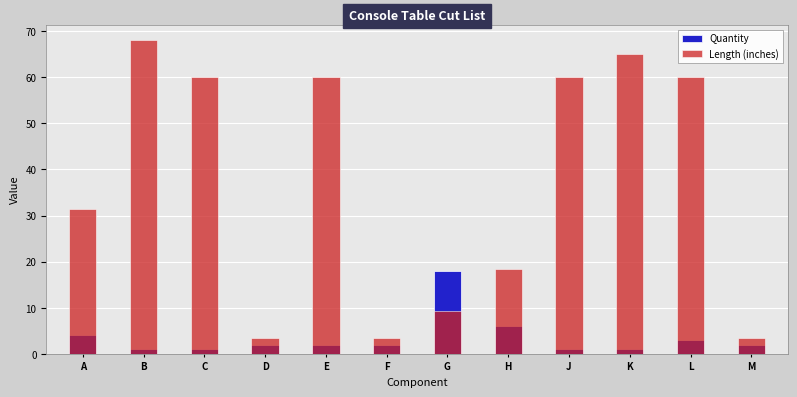

Reading left to right, extract all data points from this chart.

Quantity: A=4.0	B=1.0	C=1.0	D=2.0	E=2.0	F=2.0	G=18.0	H=6.0	J=1.0	K=1.0	L=3.0	M=2.0
Length (inches): A=31.5	B=68.0	C=60.0	D=3.5	E=60.0	F=3.5	G=9.2	H=18.5	J=60.0	K=65.0	L=60.0	M=3.5